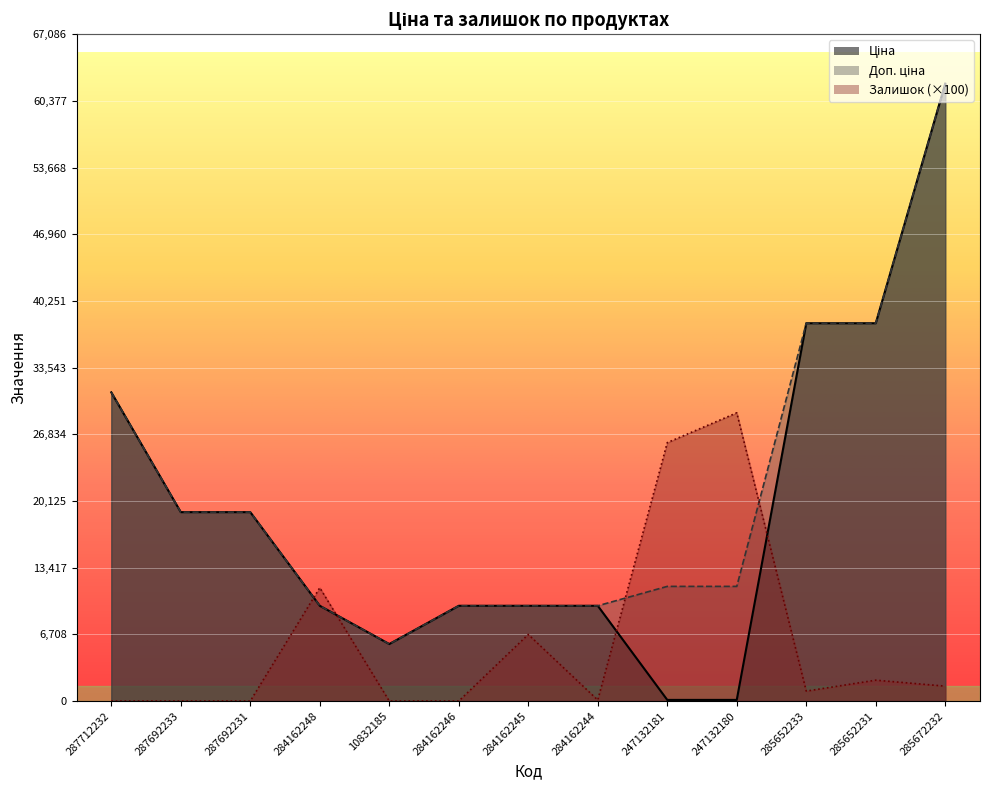

True or false: Доп. ціна and Ціна intersect in this chart.

False